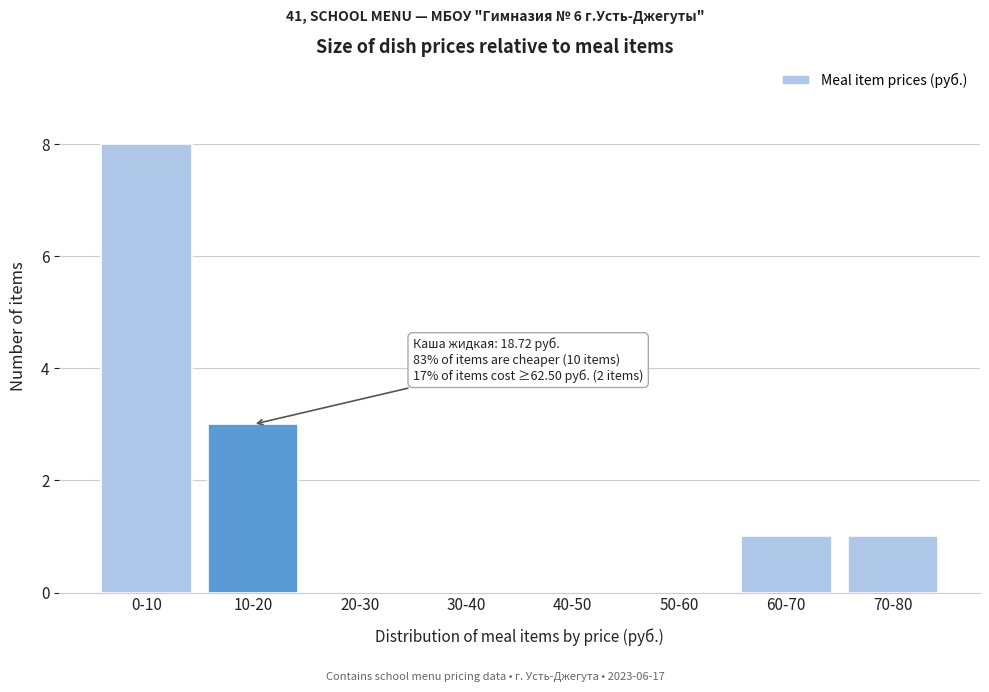

Reading left to right, extract all data points from this chart.

0-10=8	10-20=3	20-30=0	30-40=0	40-50=0	50-60=0	60-70=1	70-80=1